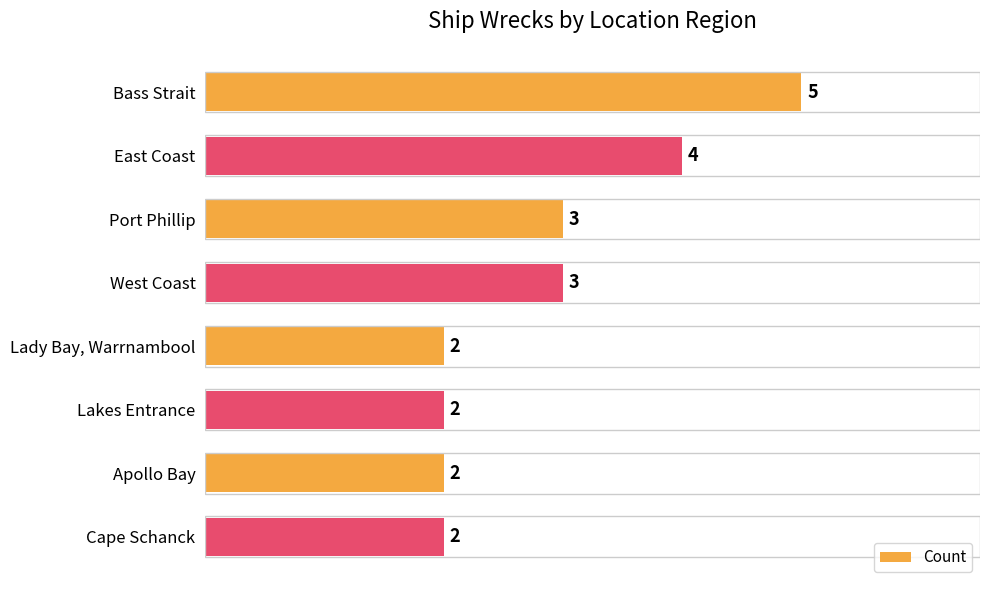

Reading top to bottom, extract all data points from this chart.

5	4	3	3	2	2	2	2